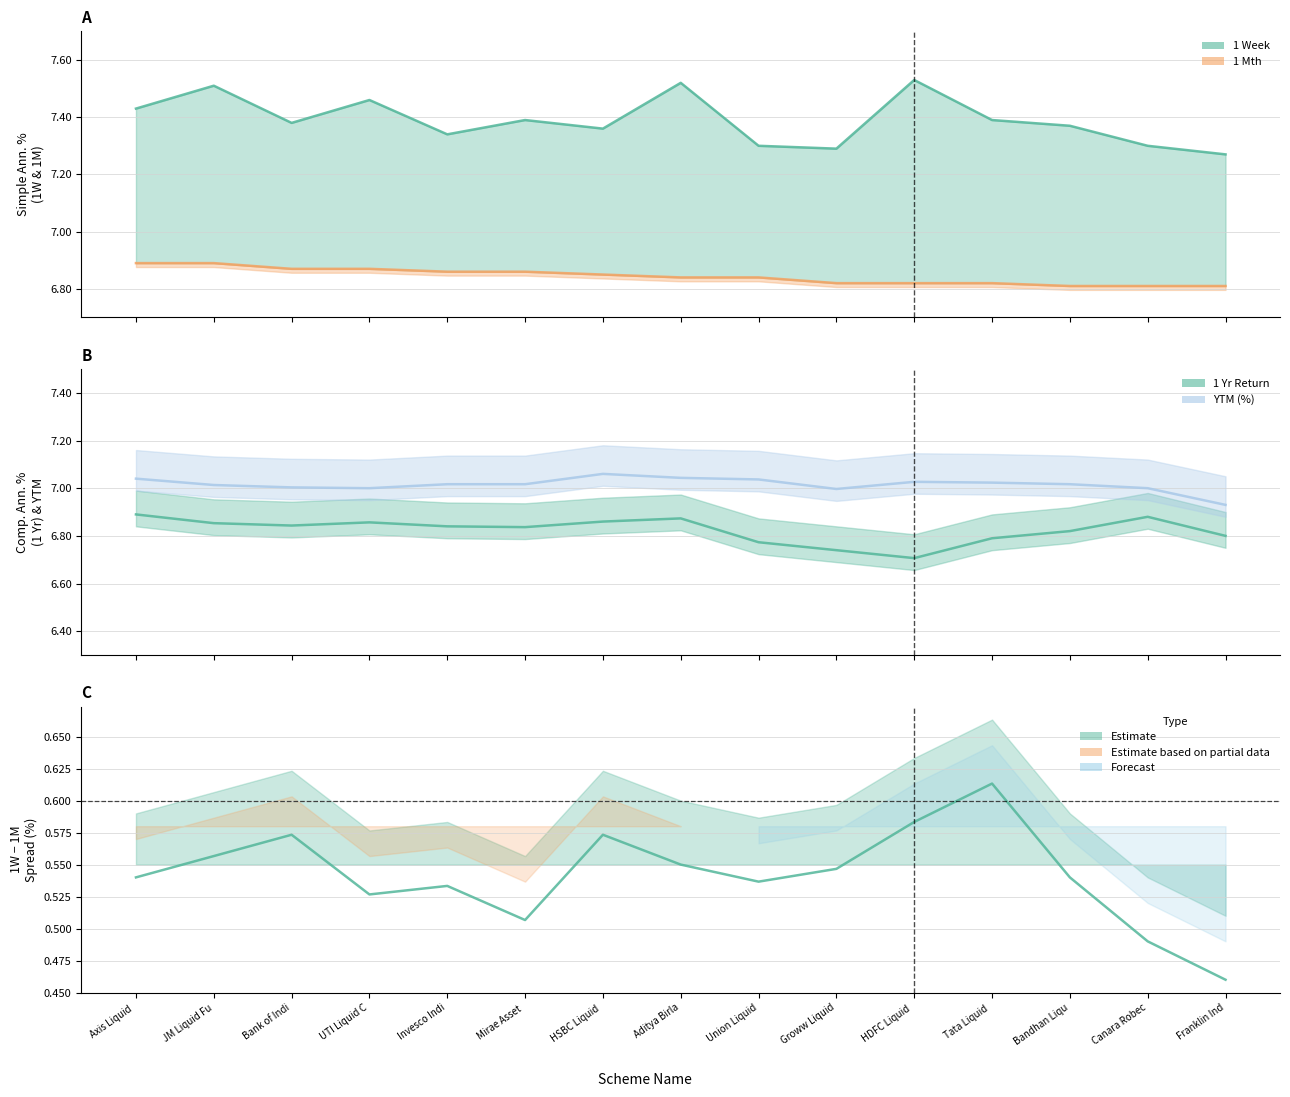

What is the total value across all series at Canara Robec?

14.1